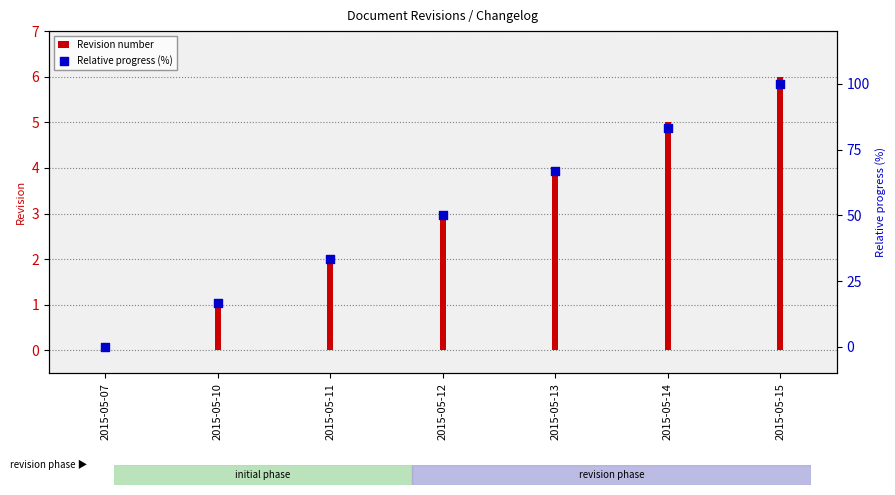

Which series contains the lowest Y value?

Revision number